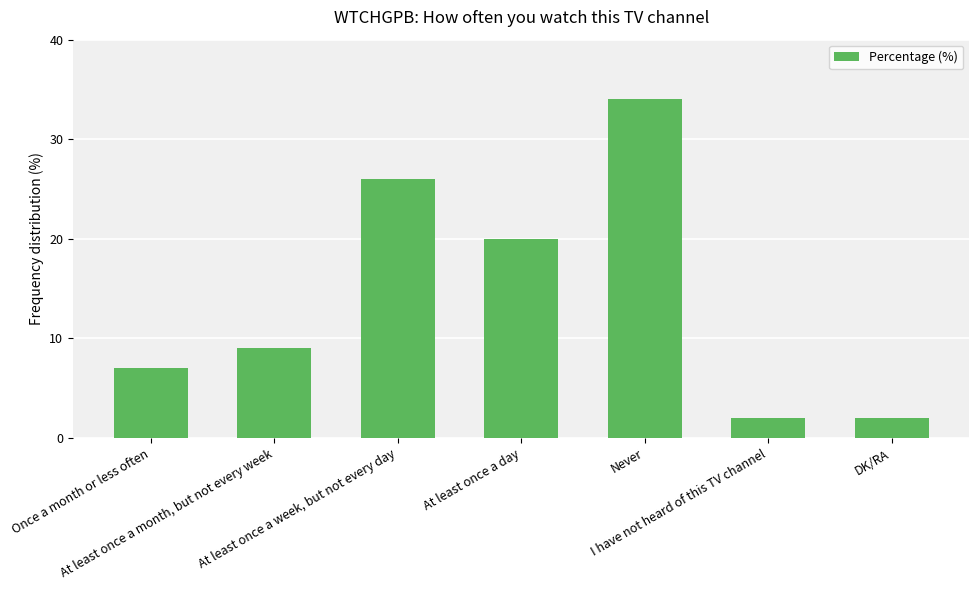

What is the greatest value displayed?

34